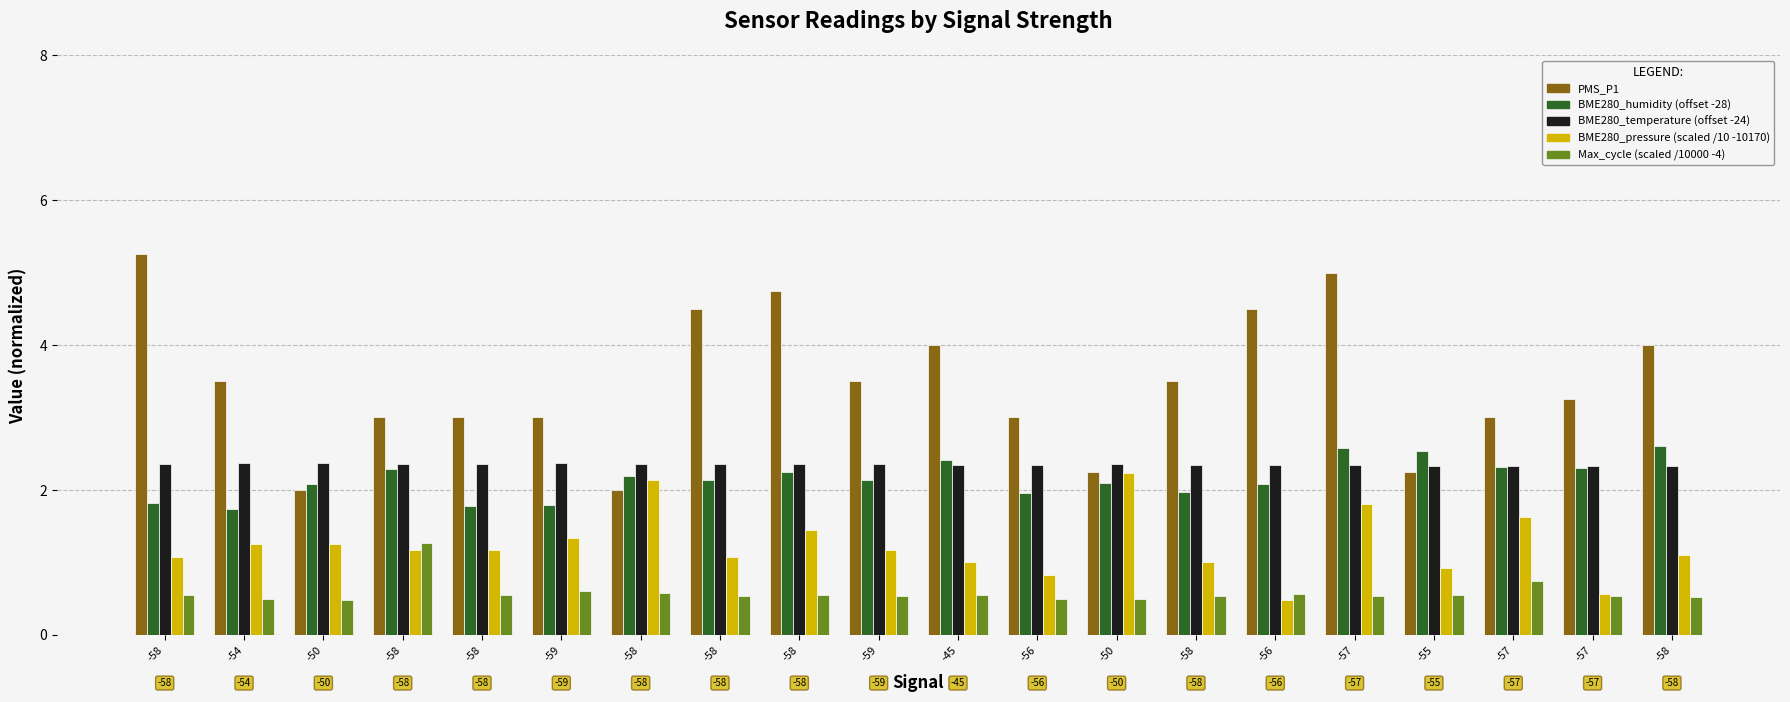

What is the label of the 4th bar from the right?

-55